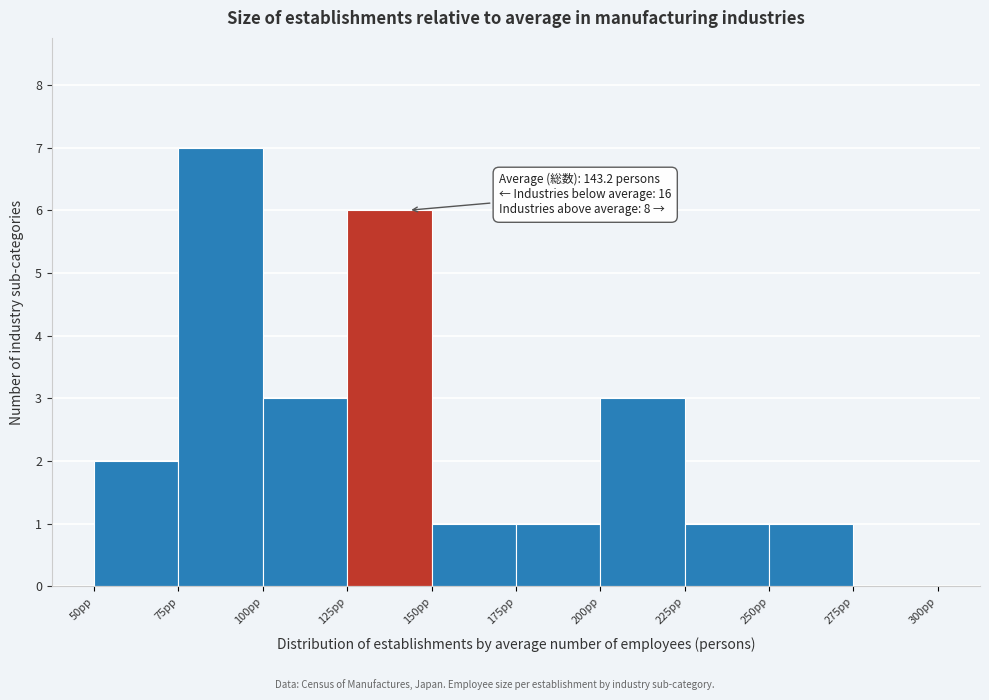

Over which range of the x-axis is the bar tallest?

75 to 100